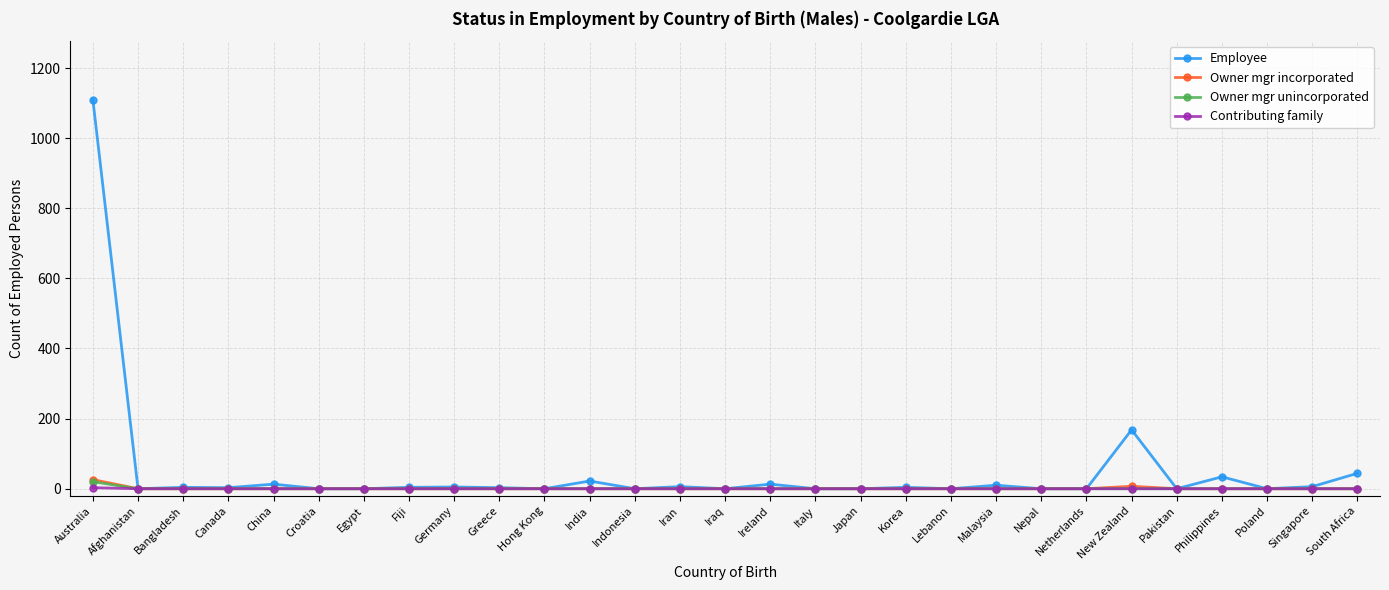

At which label does Employee first exceed 3?

Australia